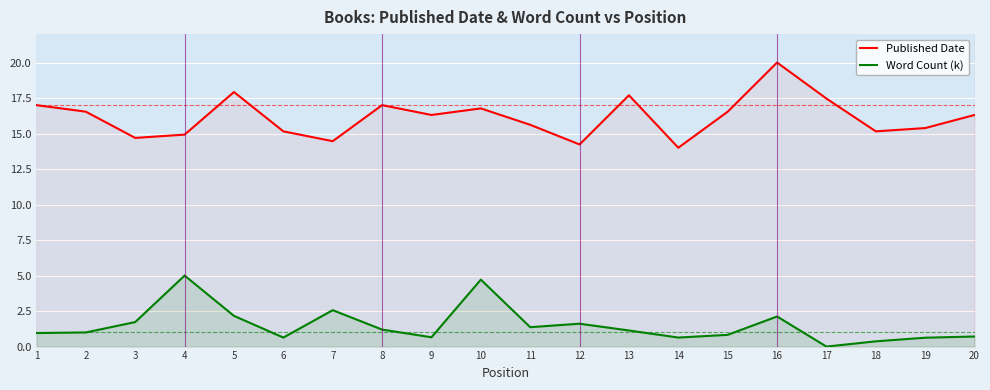

What is the value of the Word Count (k) point at the 11th from the left?

1.4